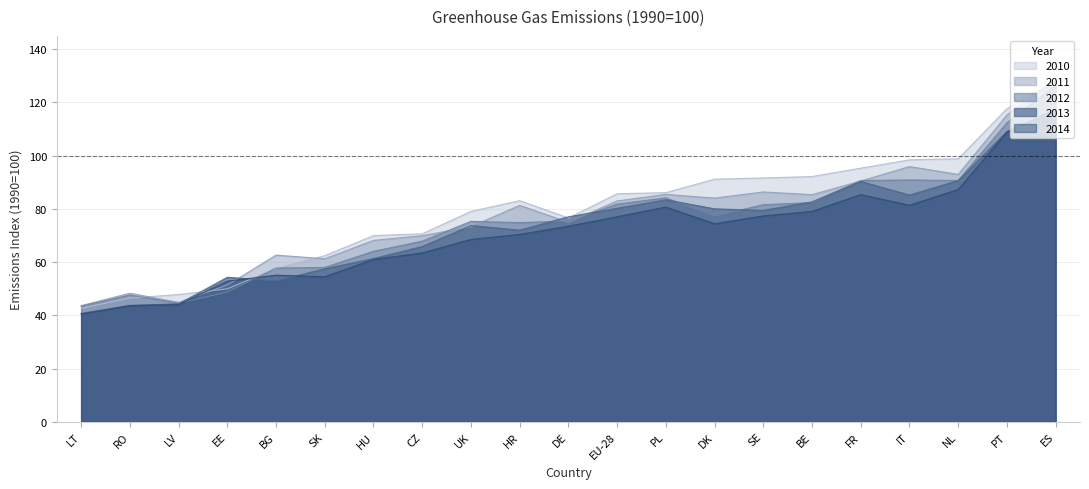

At which label does 2013 first exceed 77?

DE